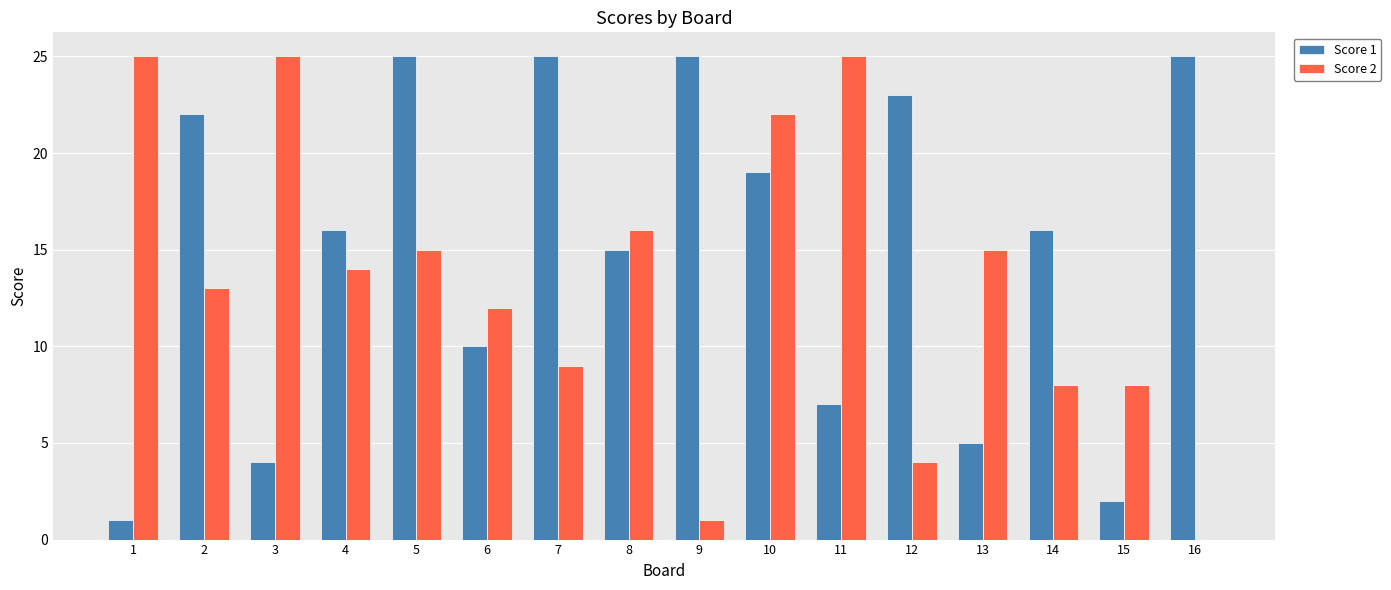

At which label does Score 2 first exceed 14?

1